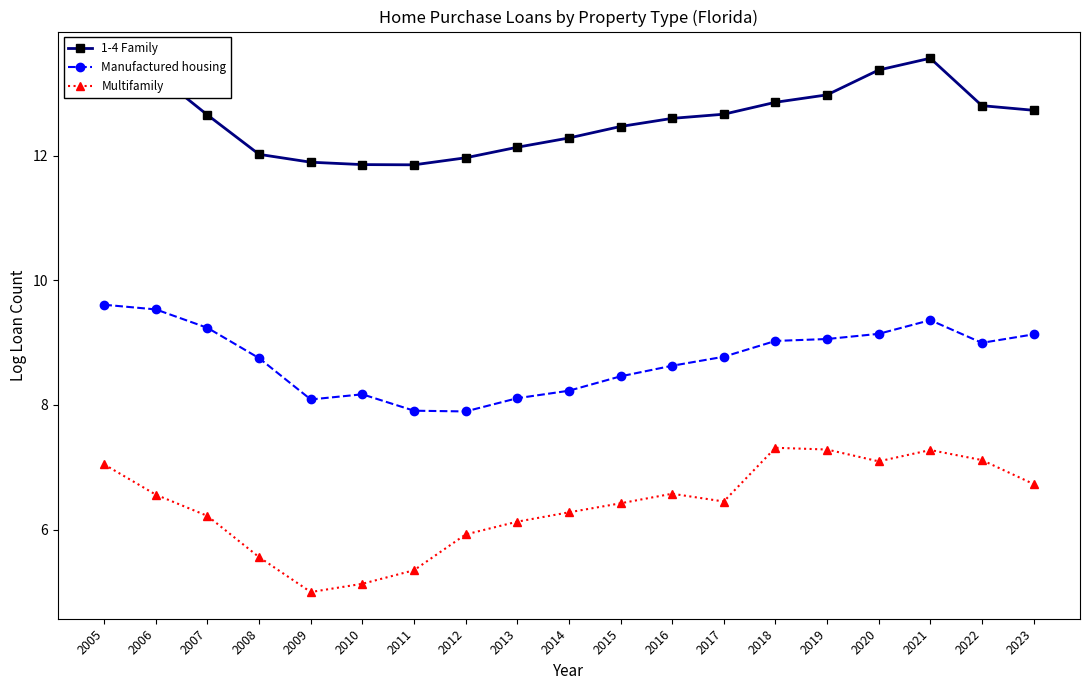

The value of 1-4 Family at 2021 is 13.6. True or false?

True